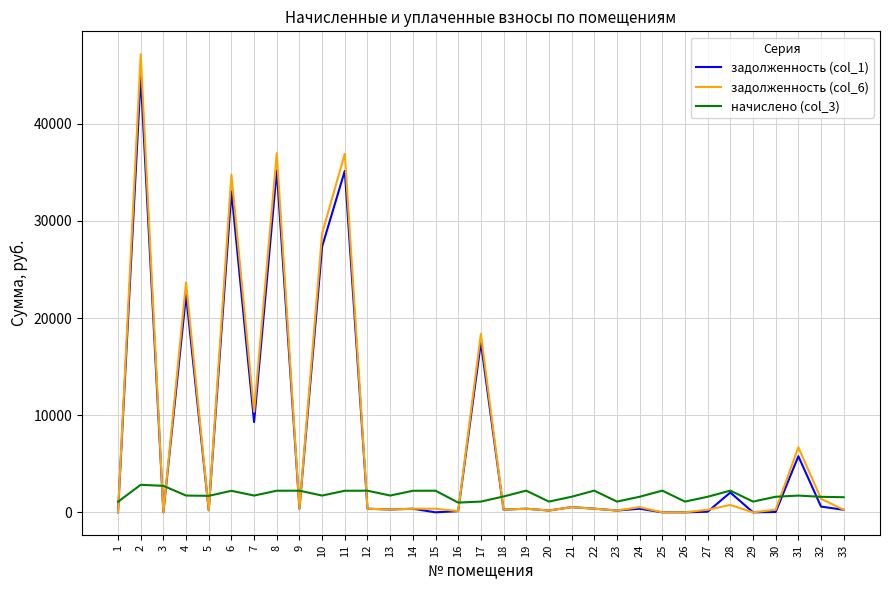

Rank the series by their maximum value, from lowest to highest.

начислено (col_3), задолженность (col_1), задолженность (col_6)